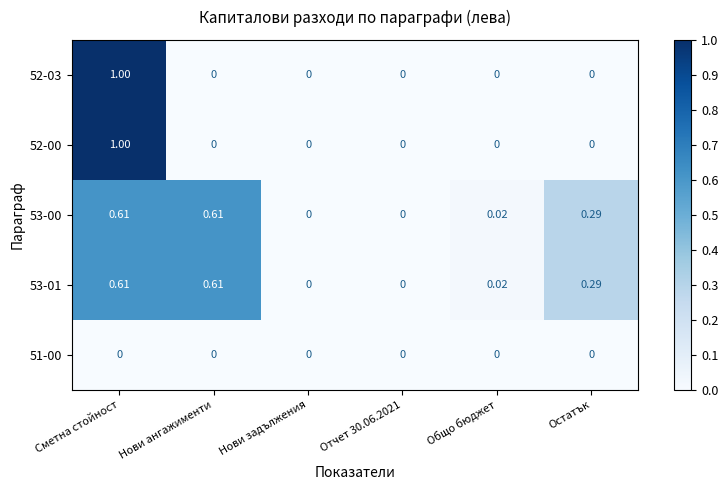

At which category is the sum across all series the highest?

Сметна стойност